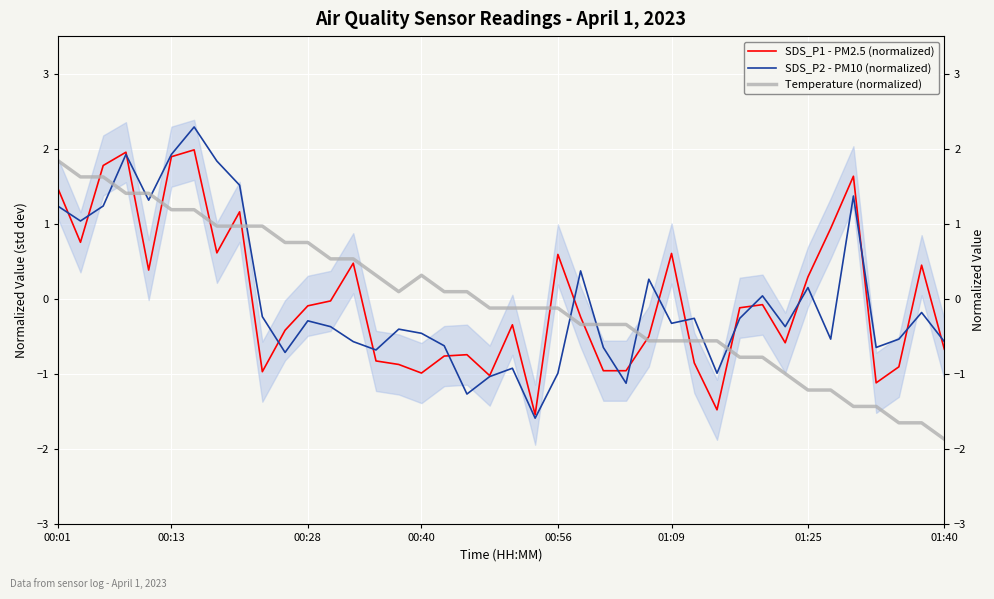

What is the difference between the maximum and minimum values in the SDS_P1 - PM2.5 (normalized) series?

3.5